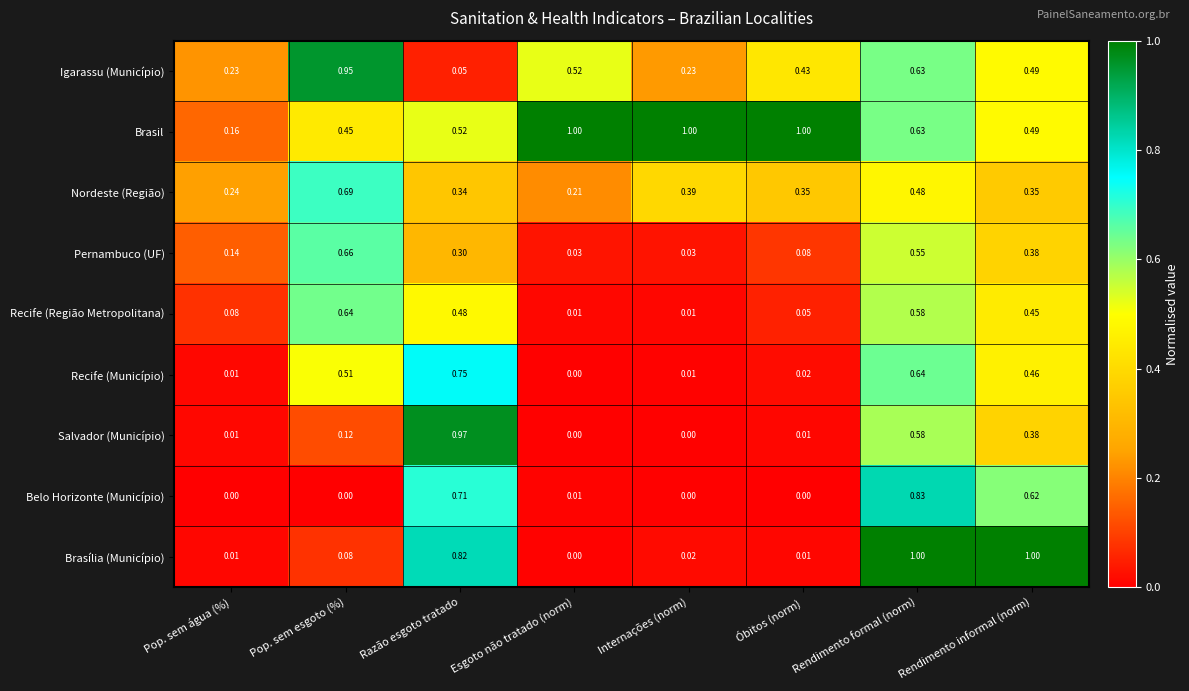

What is the spread (max minus min) of values at Esgoto não tratado (norm)?

1.0